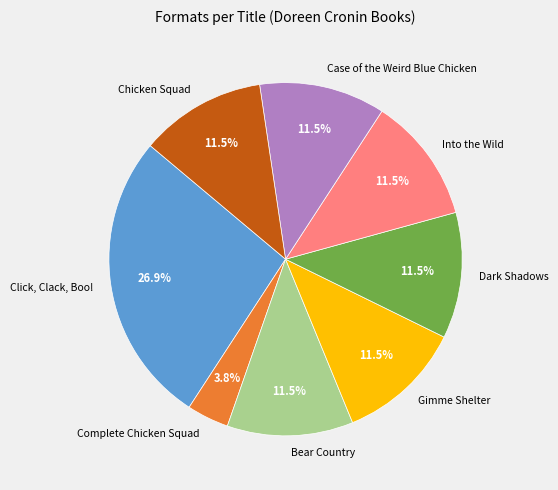

Combined, what portion of the pie is Gimme Shelter and Case of the Weird Blue Chicken?

23.1%